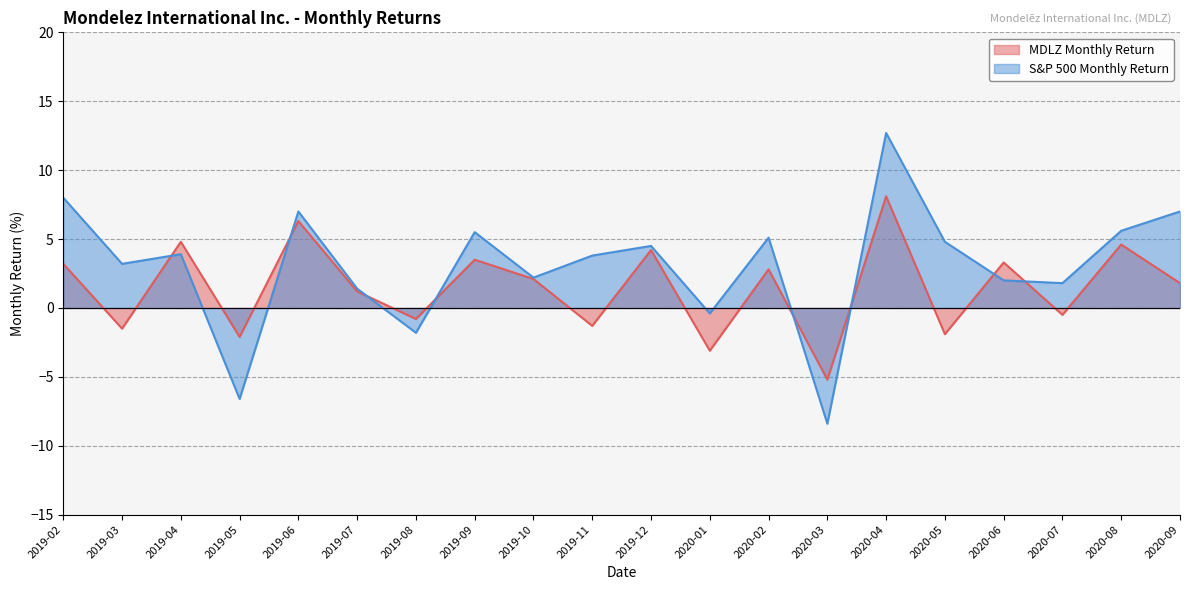

What is the label of the 10th point from the left?

2019-11